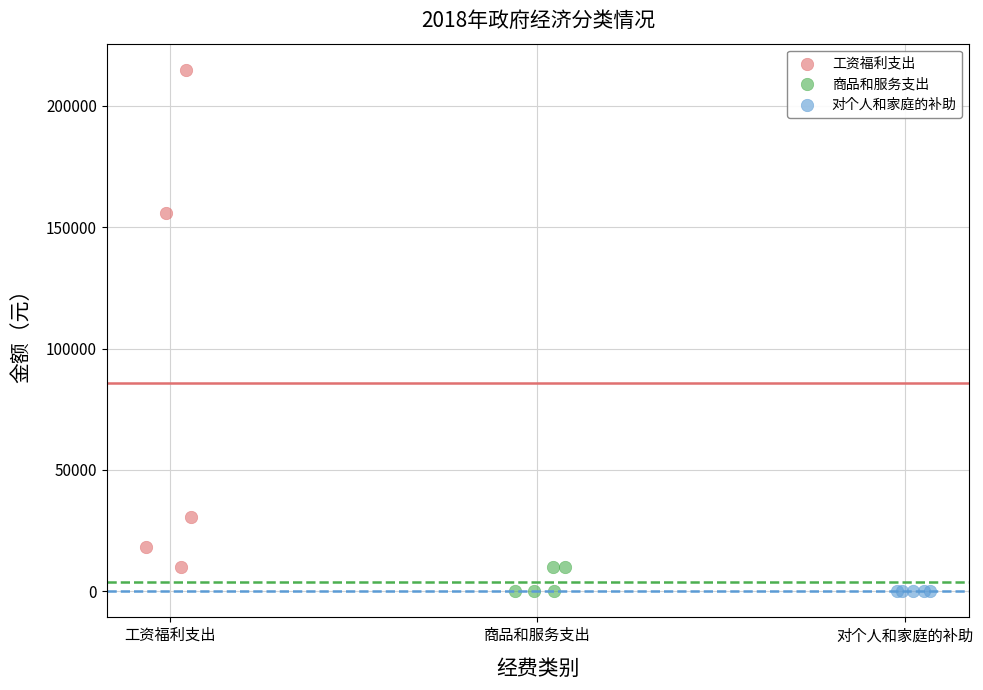

Which series contains the highest Y value?

工资福利支出